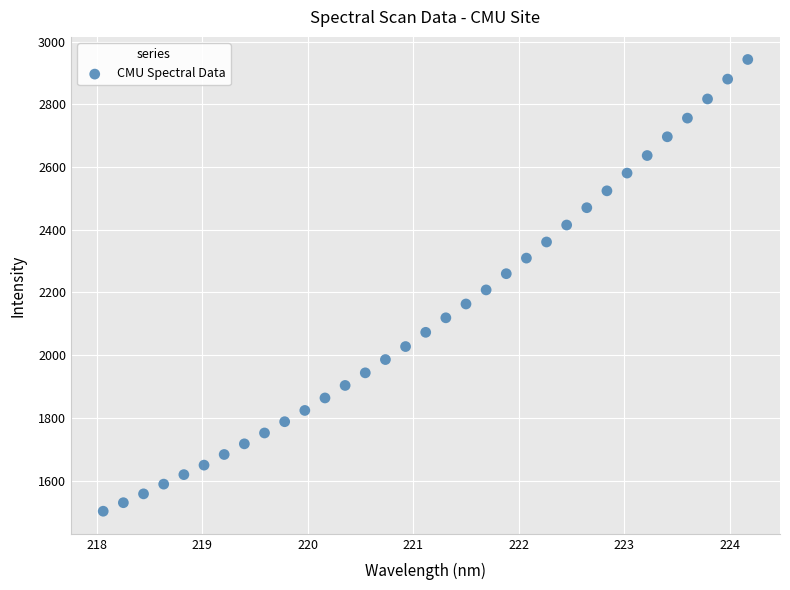

What is the range of Y values (max minus min)?

1440.6